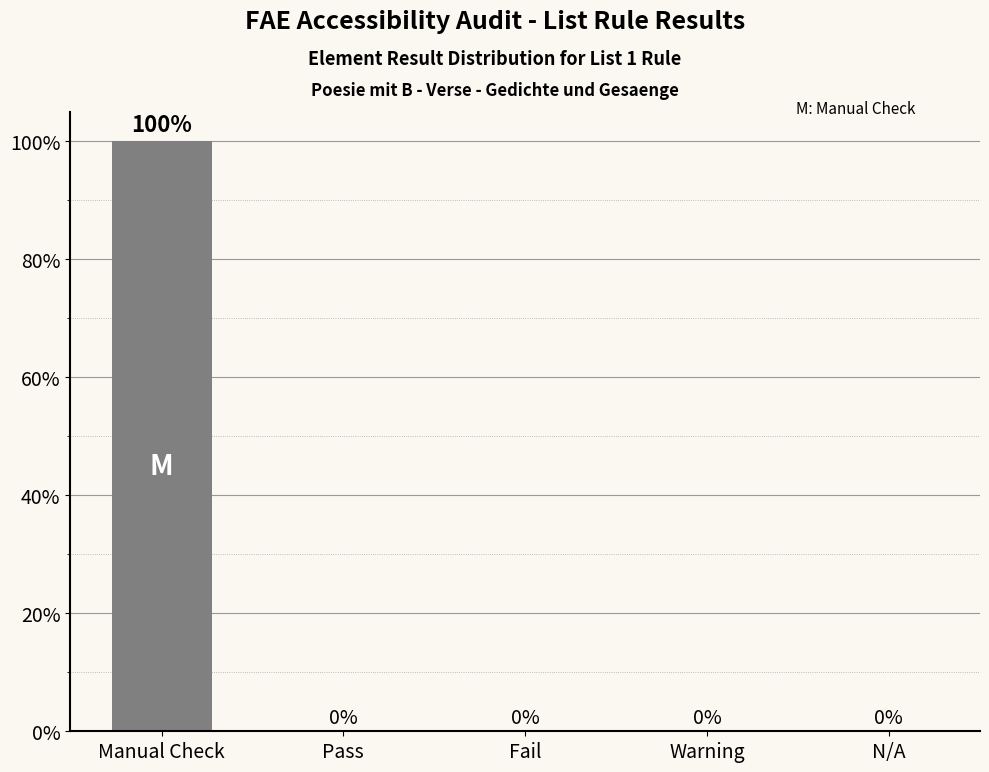

What is the sum of all values?

100